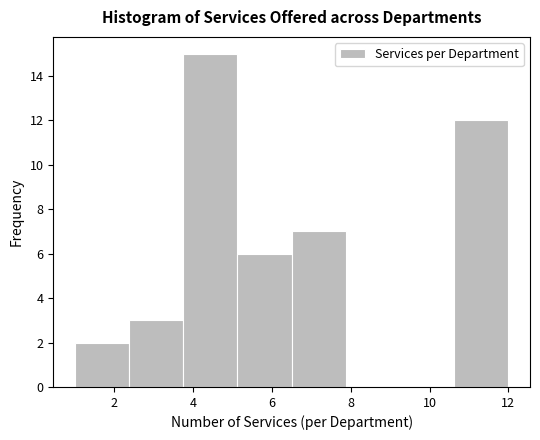

Reading left to right, transcribe this chart: for each bar, give the range it covers on the x-axis and its height. Neither the bar edges nor the heights are printed on the chart, so give them approximately, as read against the axes.

1.0 to 2.4: 2
2.4 to 3.8: 3
3.8 to 5.2: 15
5.2 to 6.6: 6
6.6 to 7.8: 7
7.8 to 9.2: 0
9.2 to 10.6: 0
10.6 to 12.0: 12